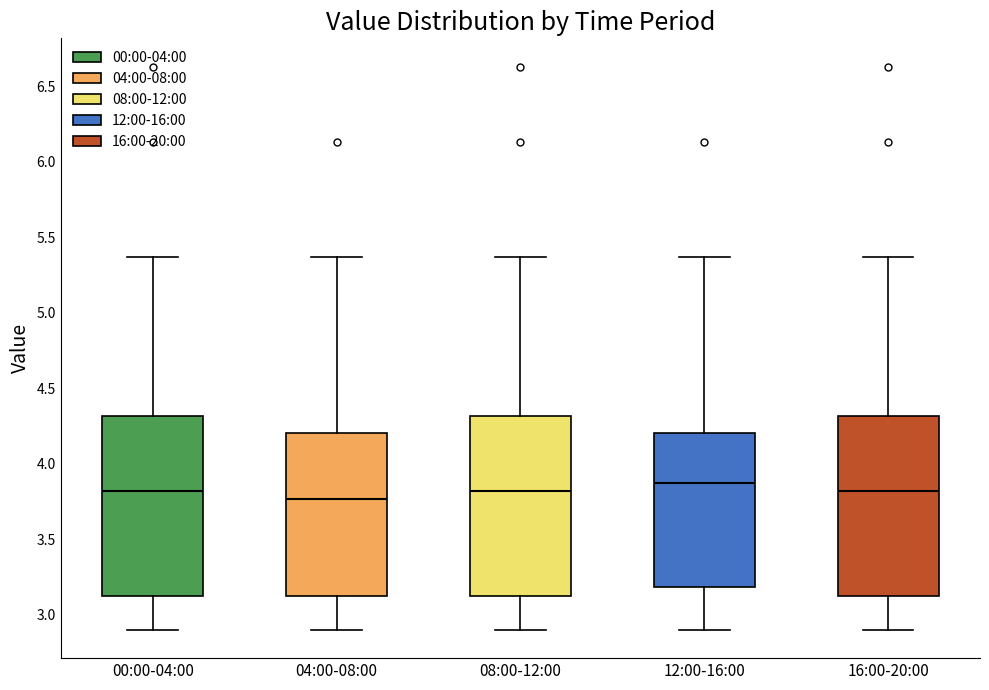

Reading left to right, transcribe this box plot: for each box, give where its median line is, the range the box spans, and where its two whiskers end, as read against the y-axis. The values are not printed on the chart, so give them approximately, as read against the axis.

00:00-04:00: median 3.80, box 3.10 to 4.30, whiskers 2.90 to 5.35
04:00-08:00: median 3.75, box 3.10 to 4.20, whiskers 2.90 to 5.35
08:00-12:00: median 3.80, box 3.10 to 4.30, whiskers 2.90 to 5.35
12:00-16:00: median 3.85, box 3.20 to 4.20, whiskers 2.90 to 5.35
16:00-20:00: median 3.80, box 3.10 to 4.30, whiskers 2.90 to 5.35